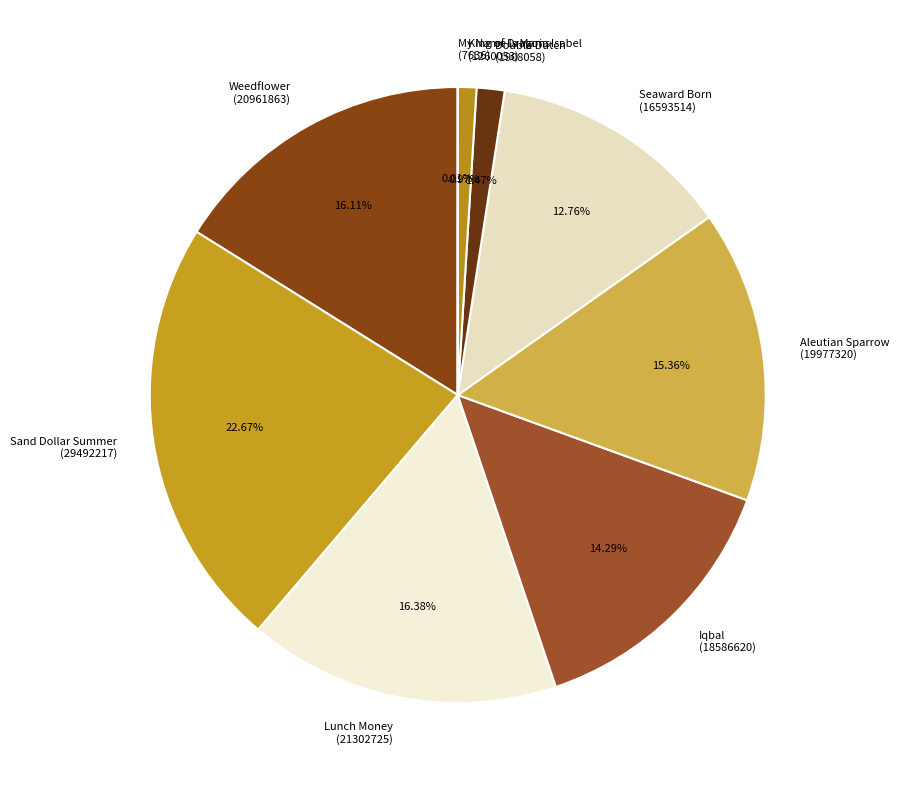

The Iqbal slice represents 6% of the pie. True or false?

False